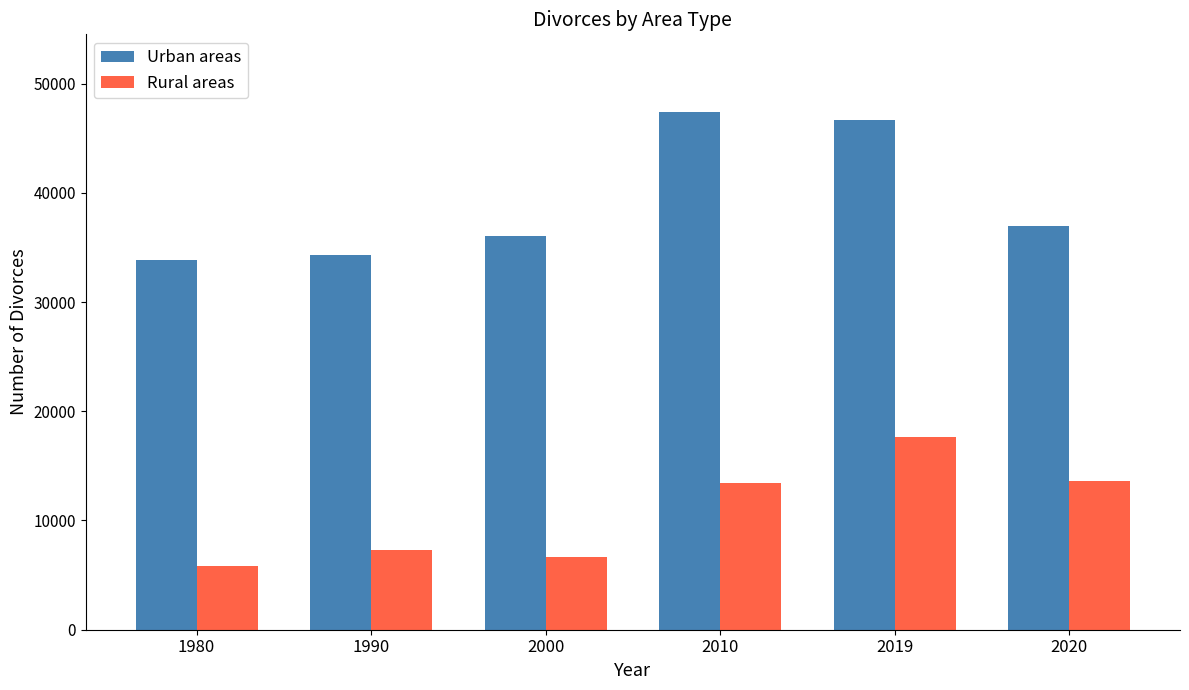

Which series has the widest spread of values?

Urban areas